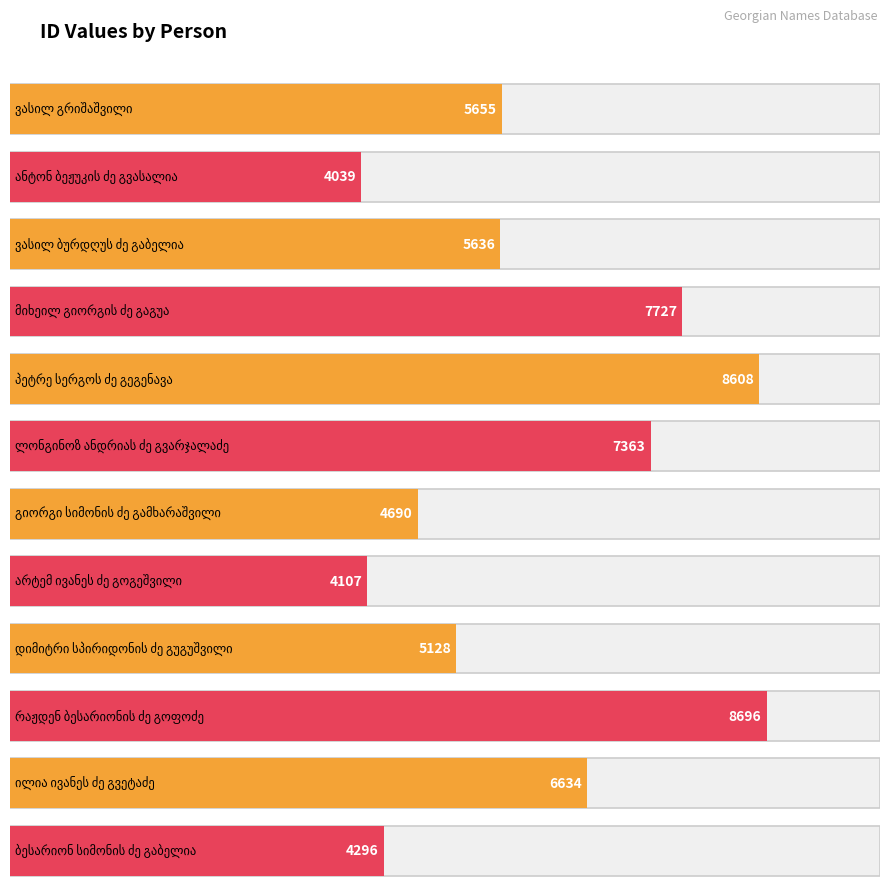

What is the value of the 4th bar from the left?

7727